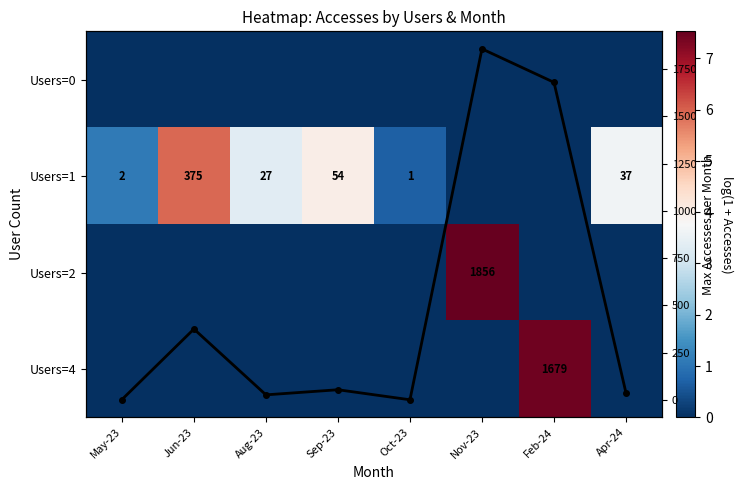

Rank the categories by Max Accesses value from highest to lowest.

Nov-23, Feb-24, Jun-23, Sep-23, Apr-24, Aug-23, May-23, Oct-23